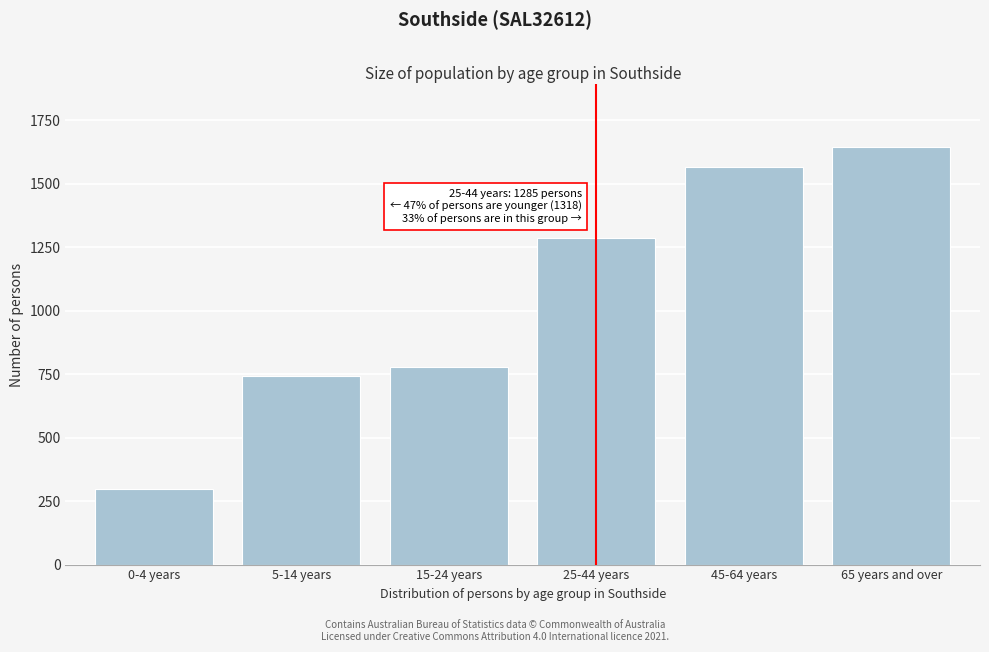

Reading left to right, what are all the values shown in this chart?

298	744	776	1285	1567	1644